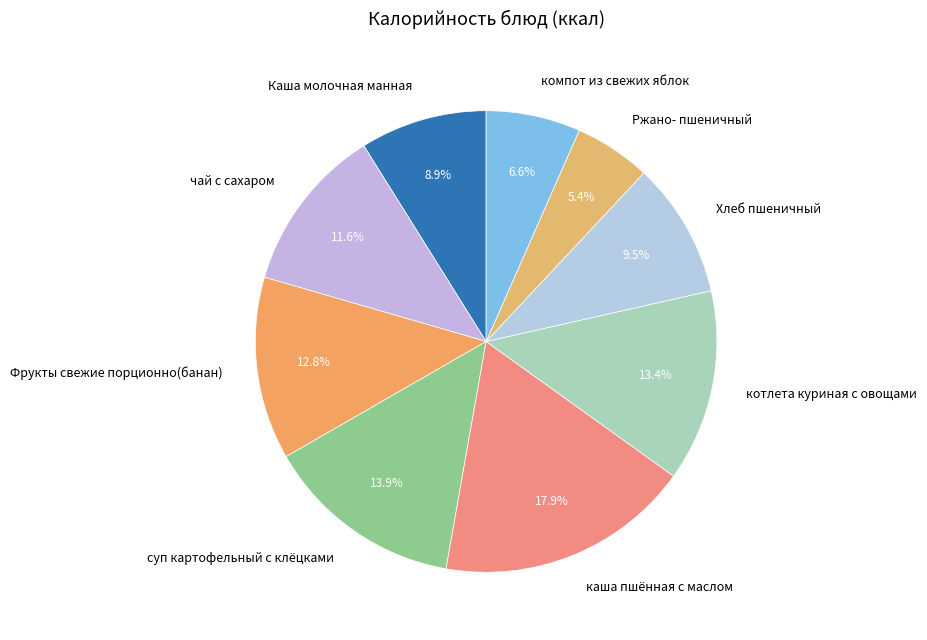

What is the total percentage of суп картофельный с клёцками and Ржано- пшеничный?

19.3%